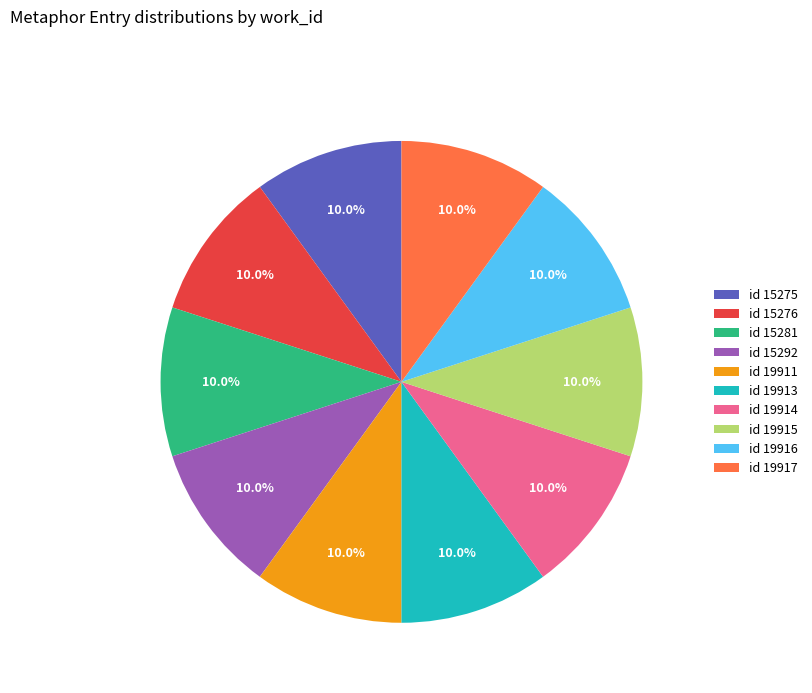

How much of the chart is everything except id 15281?

89.9%